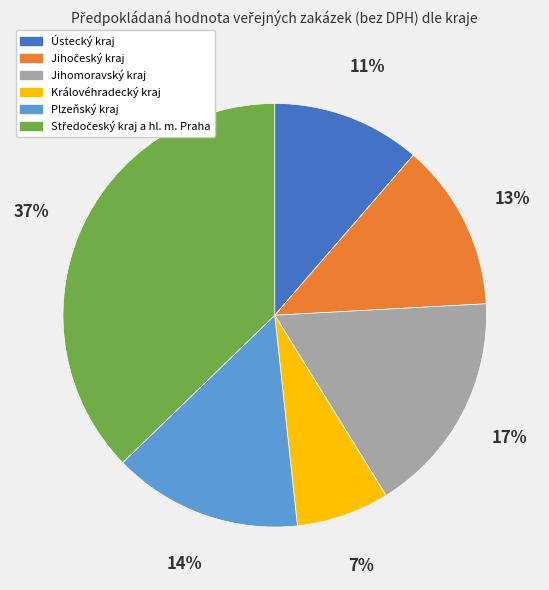

Do Jihomoravský kraj and Královéhradecký kraj together represent more than half of the pie?

No